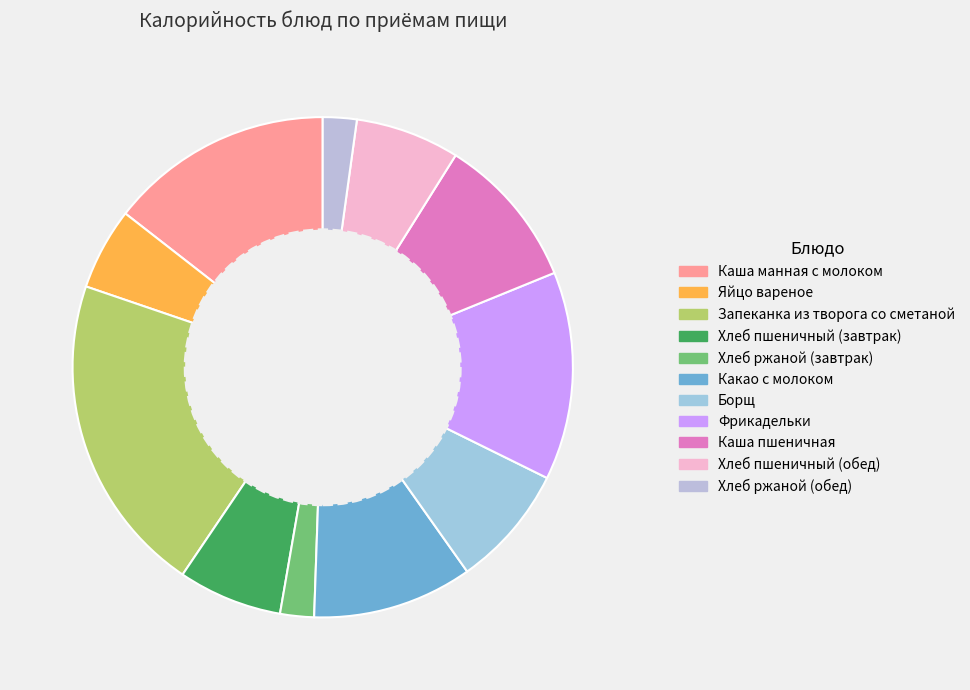

Is there any slice that represents more than half of the pie?

No